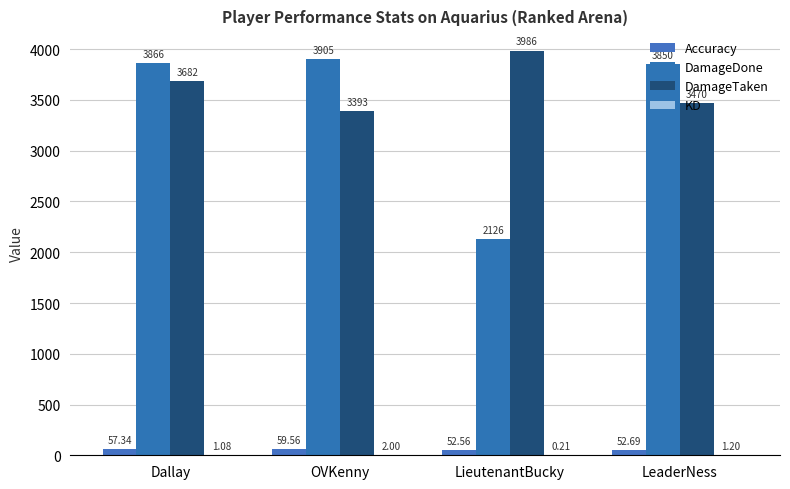

True or false: Accuracy has a value of 59.6 at OVKenny.

True